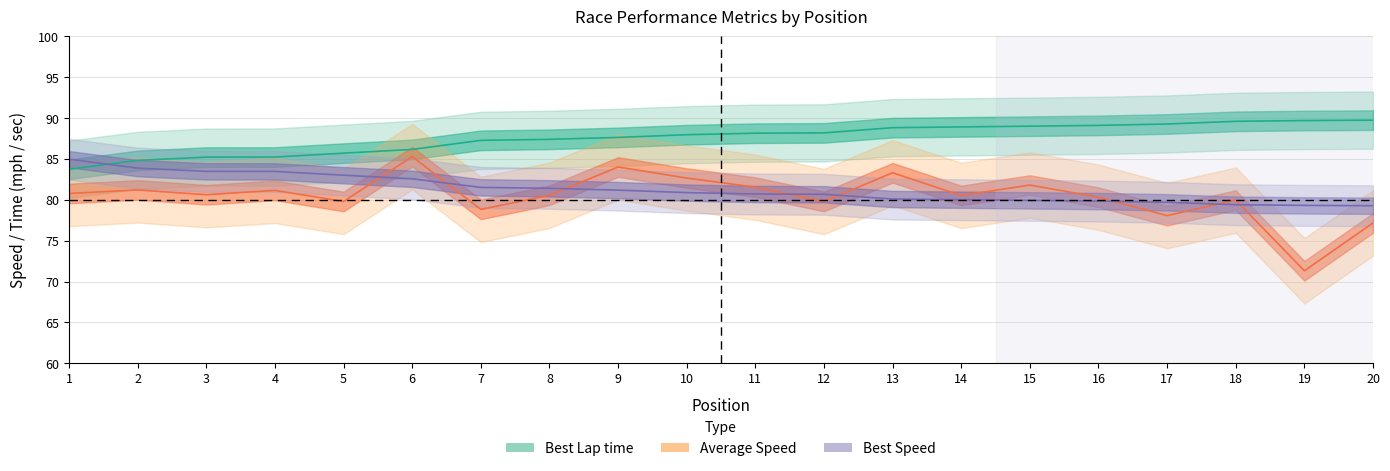

What is the greatest value displayed?

89.8